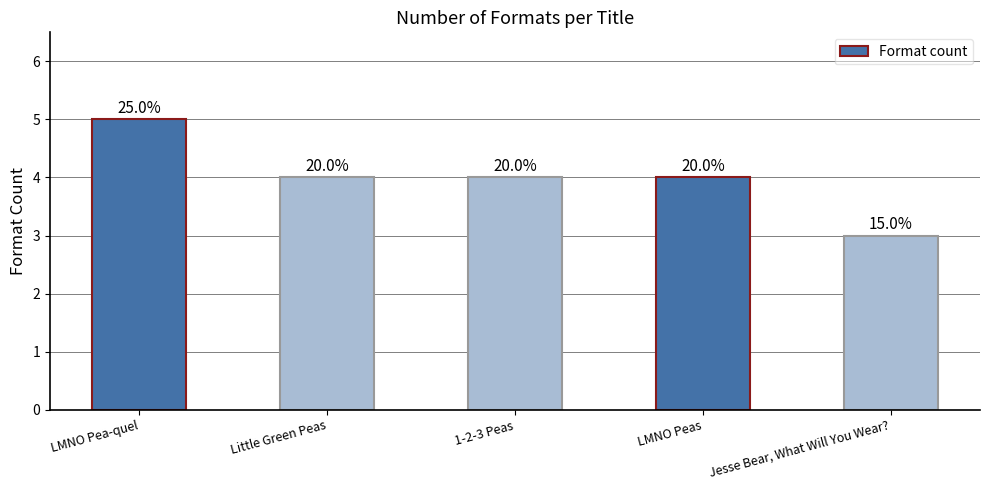

What is the average value?

4